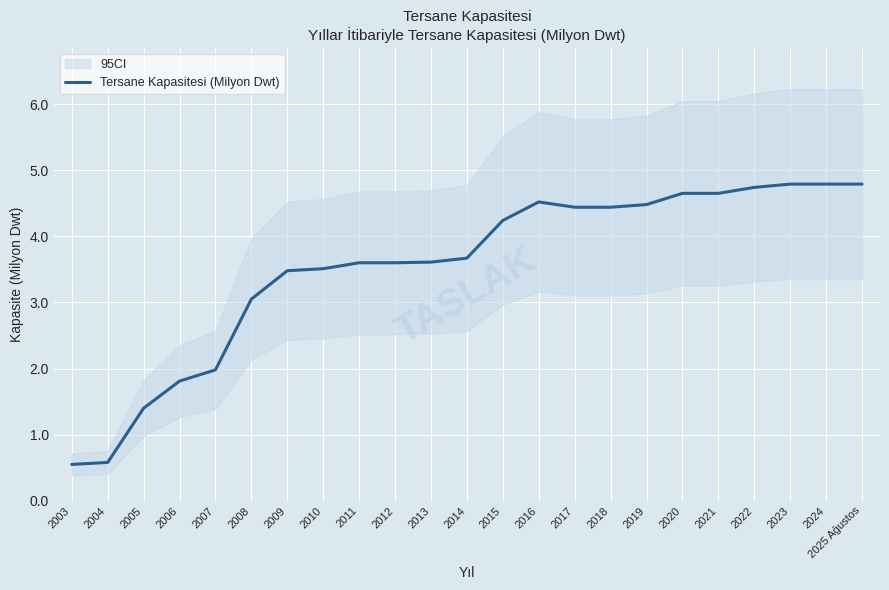

List the labels in order of value, largest first.

2023, 2024, 2025 Ağustos, 2022, 2020, 2021, 2016, 2019, 2017, 2018, 2015, 2014, 2013, 2011, 2012, 2010, 2009, 2008, 2007, 2006, 2005, 2004, 2003